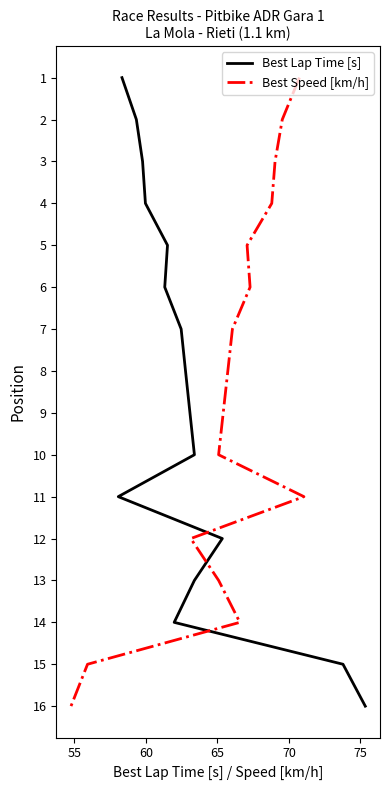

Is it true that Best Lap Time [s] equals 1 at 50?

False